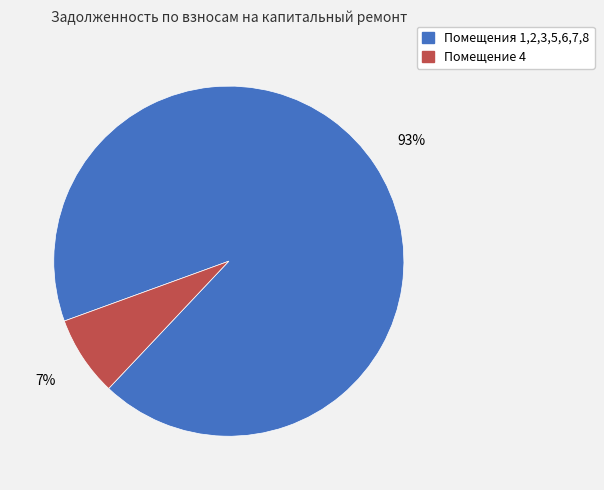

Count the number of slices in the pie.

2